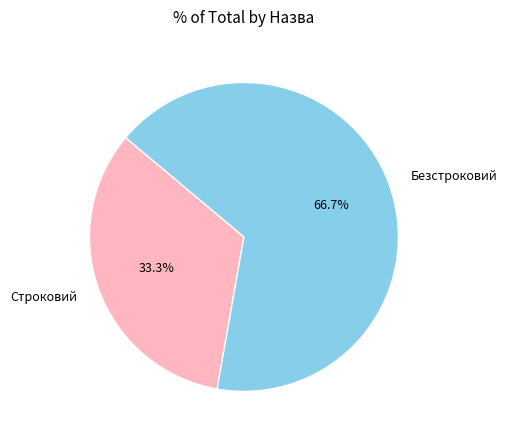

To the nearest percent, what portion does Строковий represent?

33%